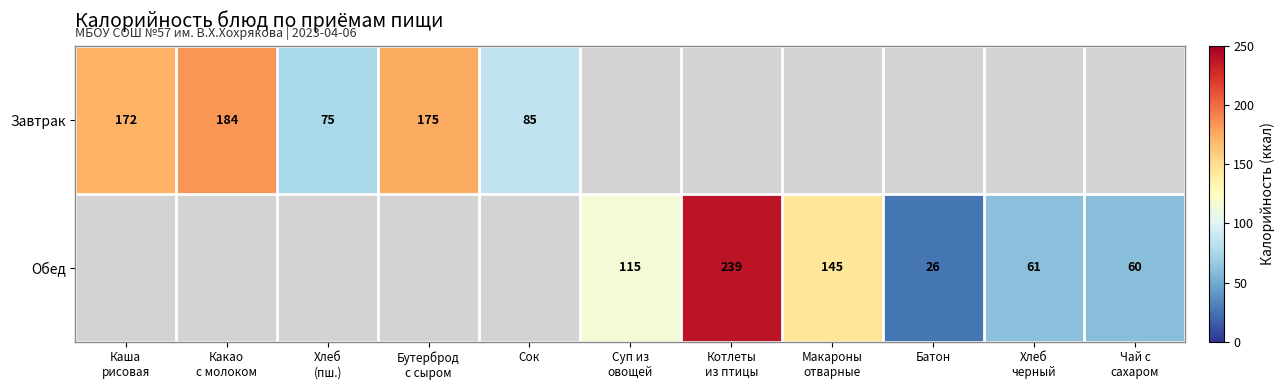

At Макароны отварные, list the series in order from smallest to largest.

Завтрак, Обед